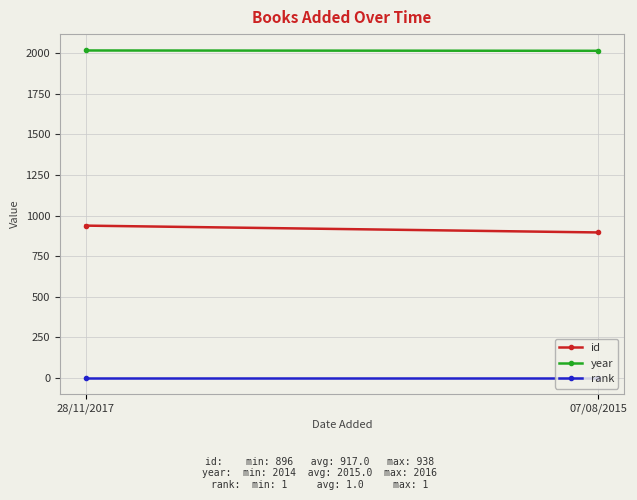

Reading left to right, what are all the values shown in this chart?

id: 938	896
year: 2016	2014
rank: 1	1